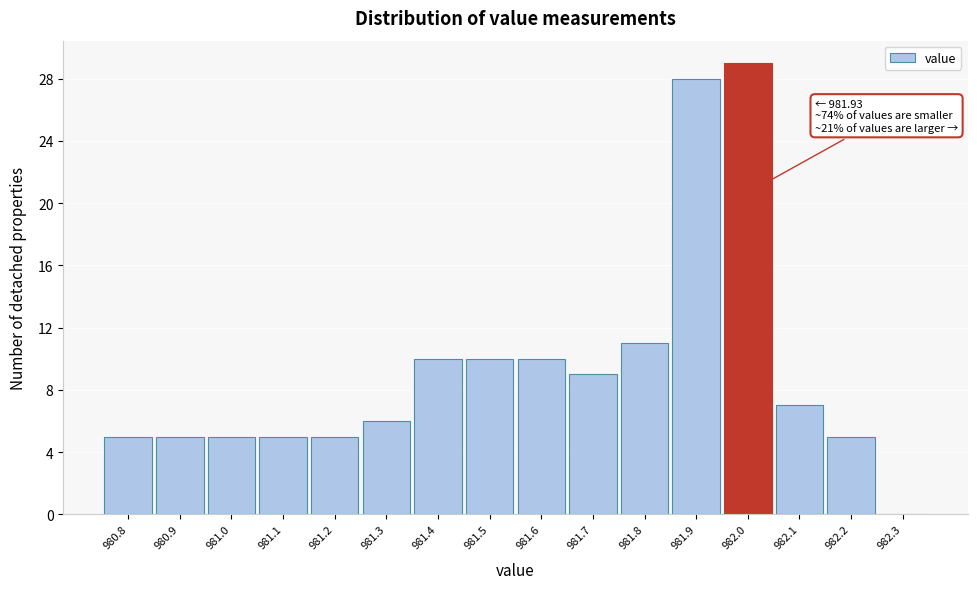

Reading left to right, transcribe all the data shown in this chart.

980.8=5	980.9=5	981.0=5	981.1=5	981.2=5	981.3=6	981.4=10	981.5=10	981.6=10	981.7=9	981.8=11	981.9=28	982.0=29	982.1=7	982.2=5	982.3=0